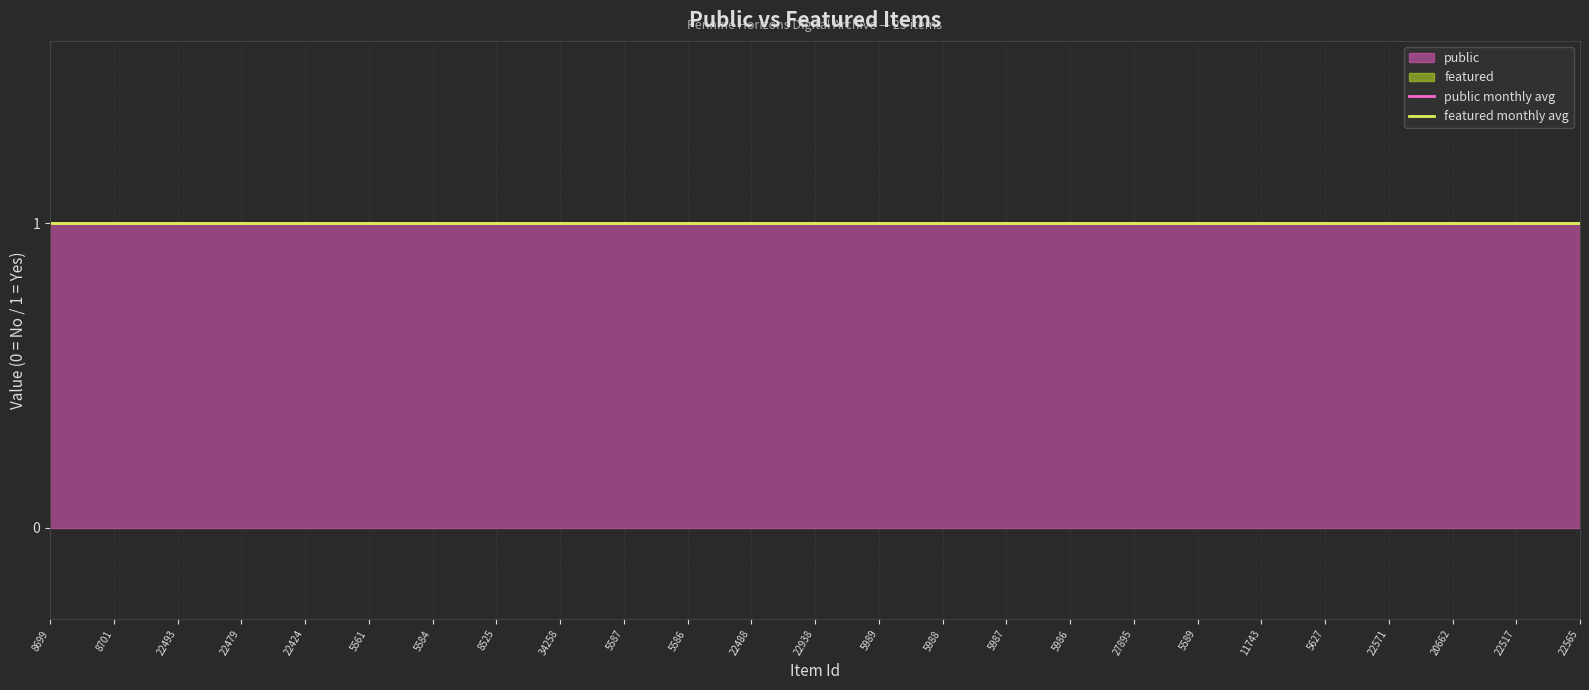

What is the value of the public point at the 2nd from the left?

1